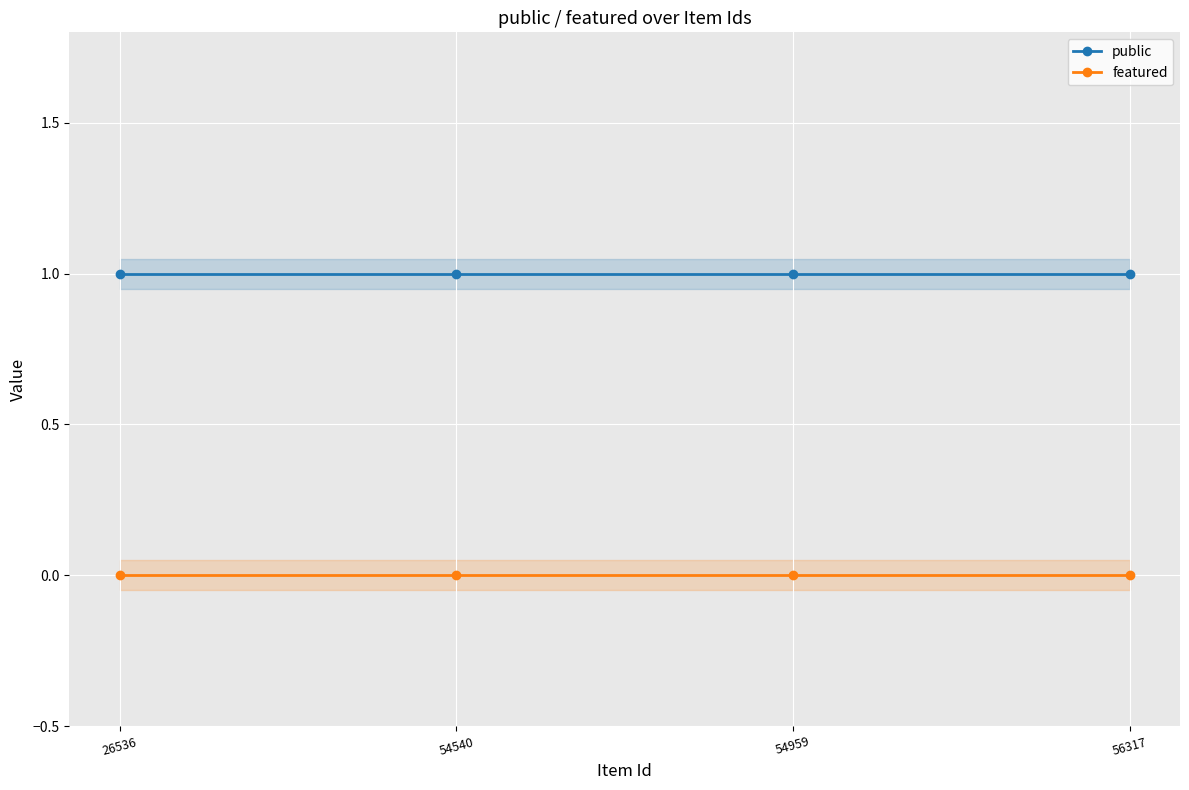

List the series in order of their overall mean, highest first.

public, featured